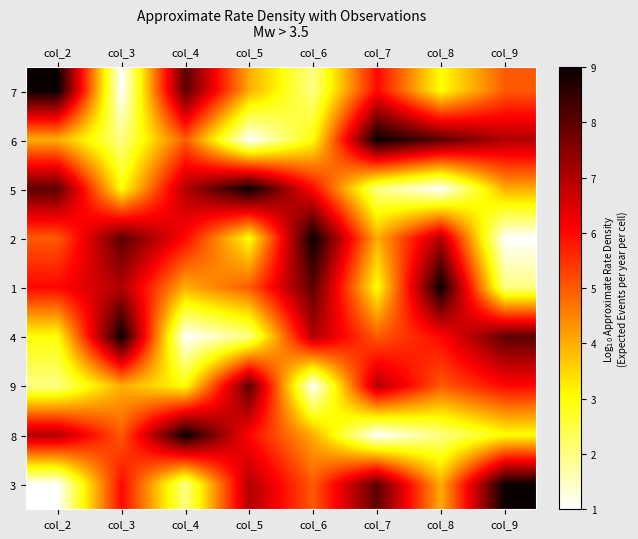

What is the total value across all series at col_3?

45